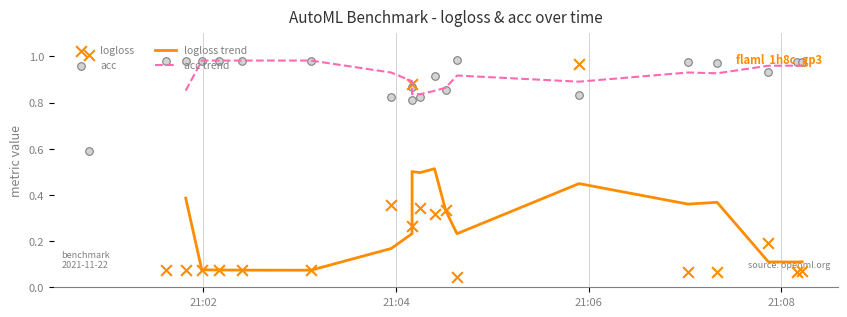

Which series has the largest Y range (max minus min)?

logloss